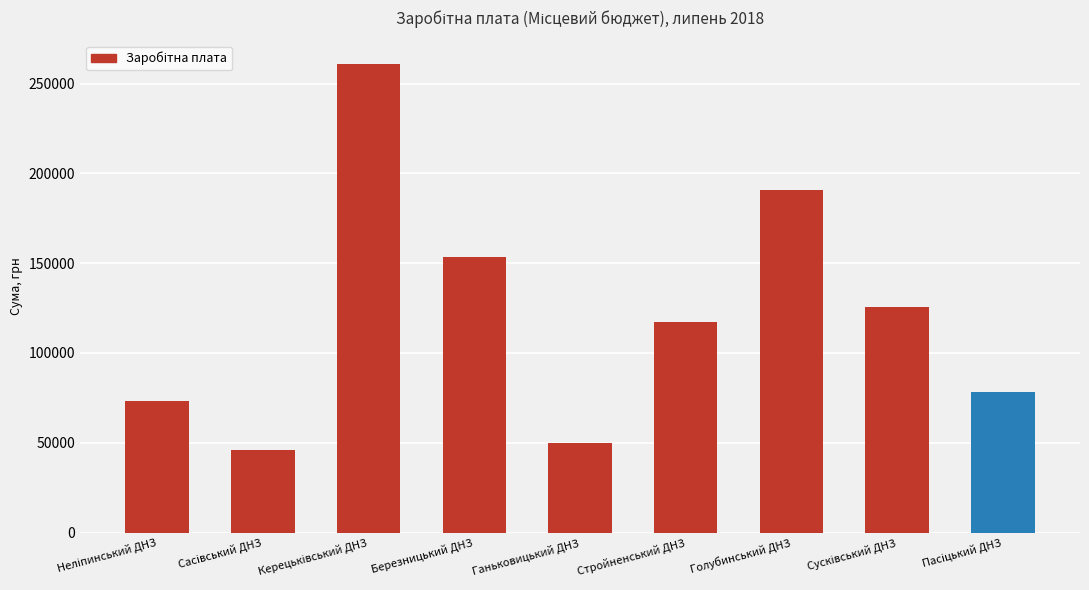

What is the sum of all values?

1095563.9